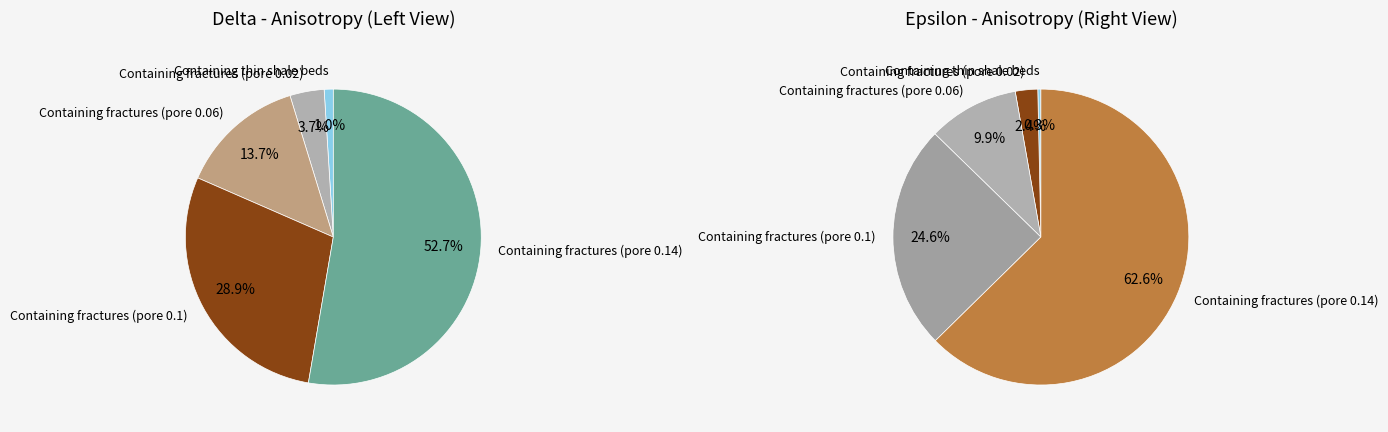

Is there a majority slice in this chart?

Yes